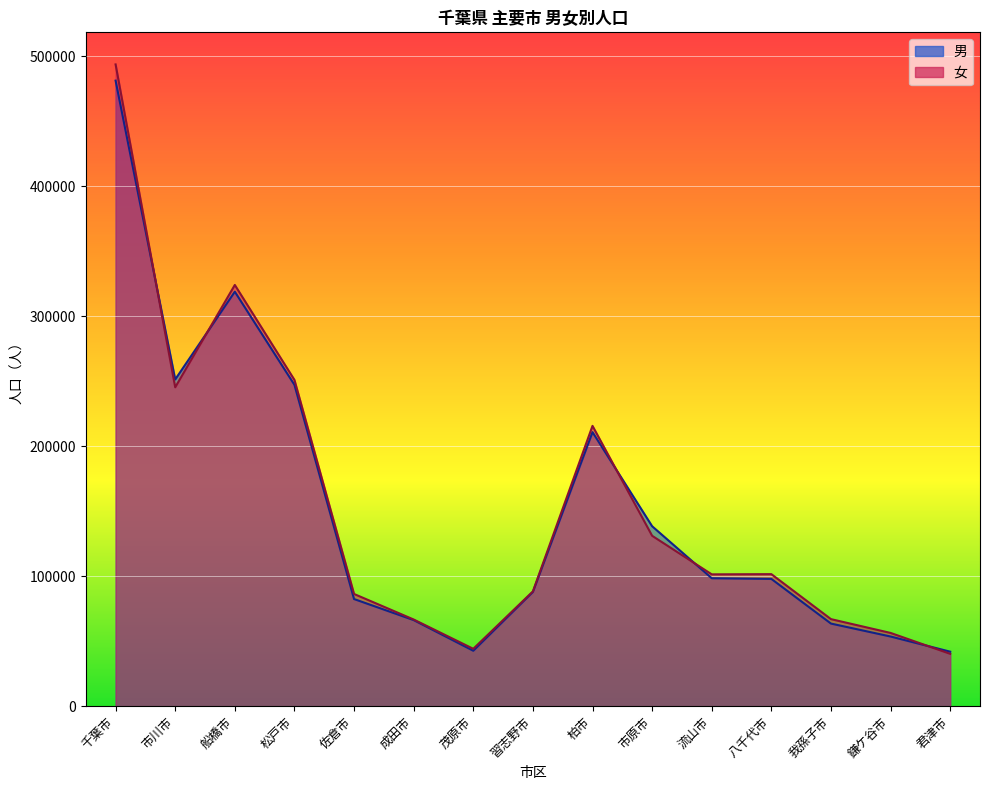

What is the label of the 2nd point from the left?

市川市